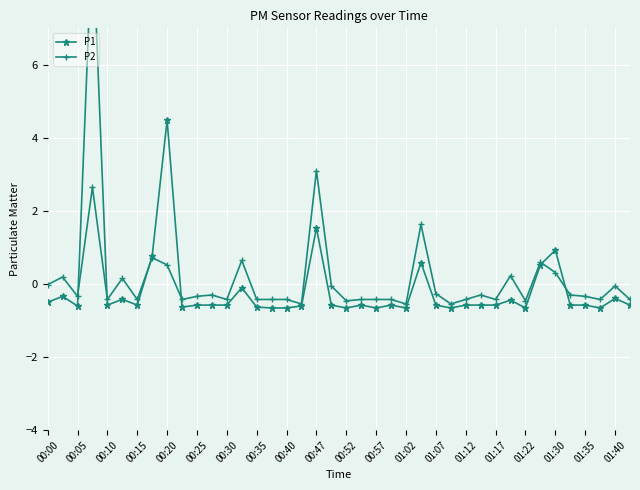

How many negative values does the P1 series have?

33